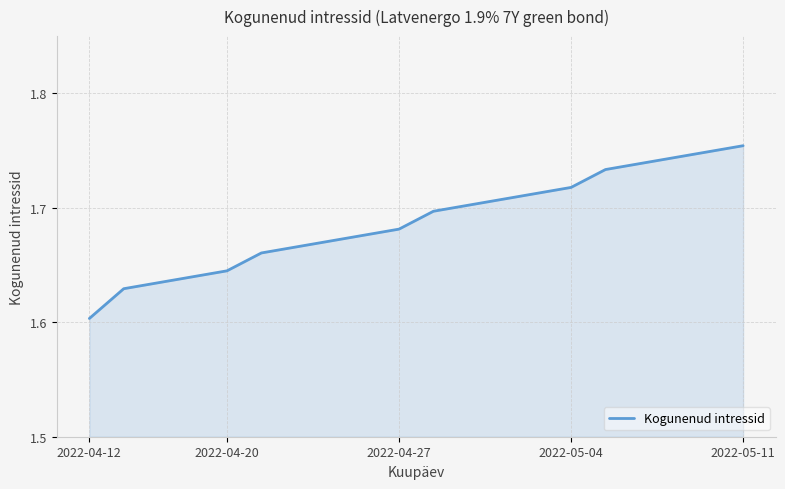

Where is the data nearest to the value 1?

2022-04-12